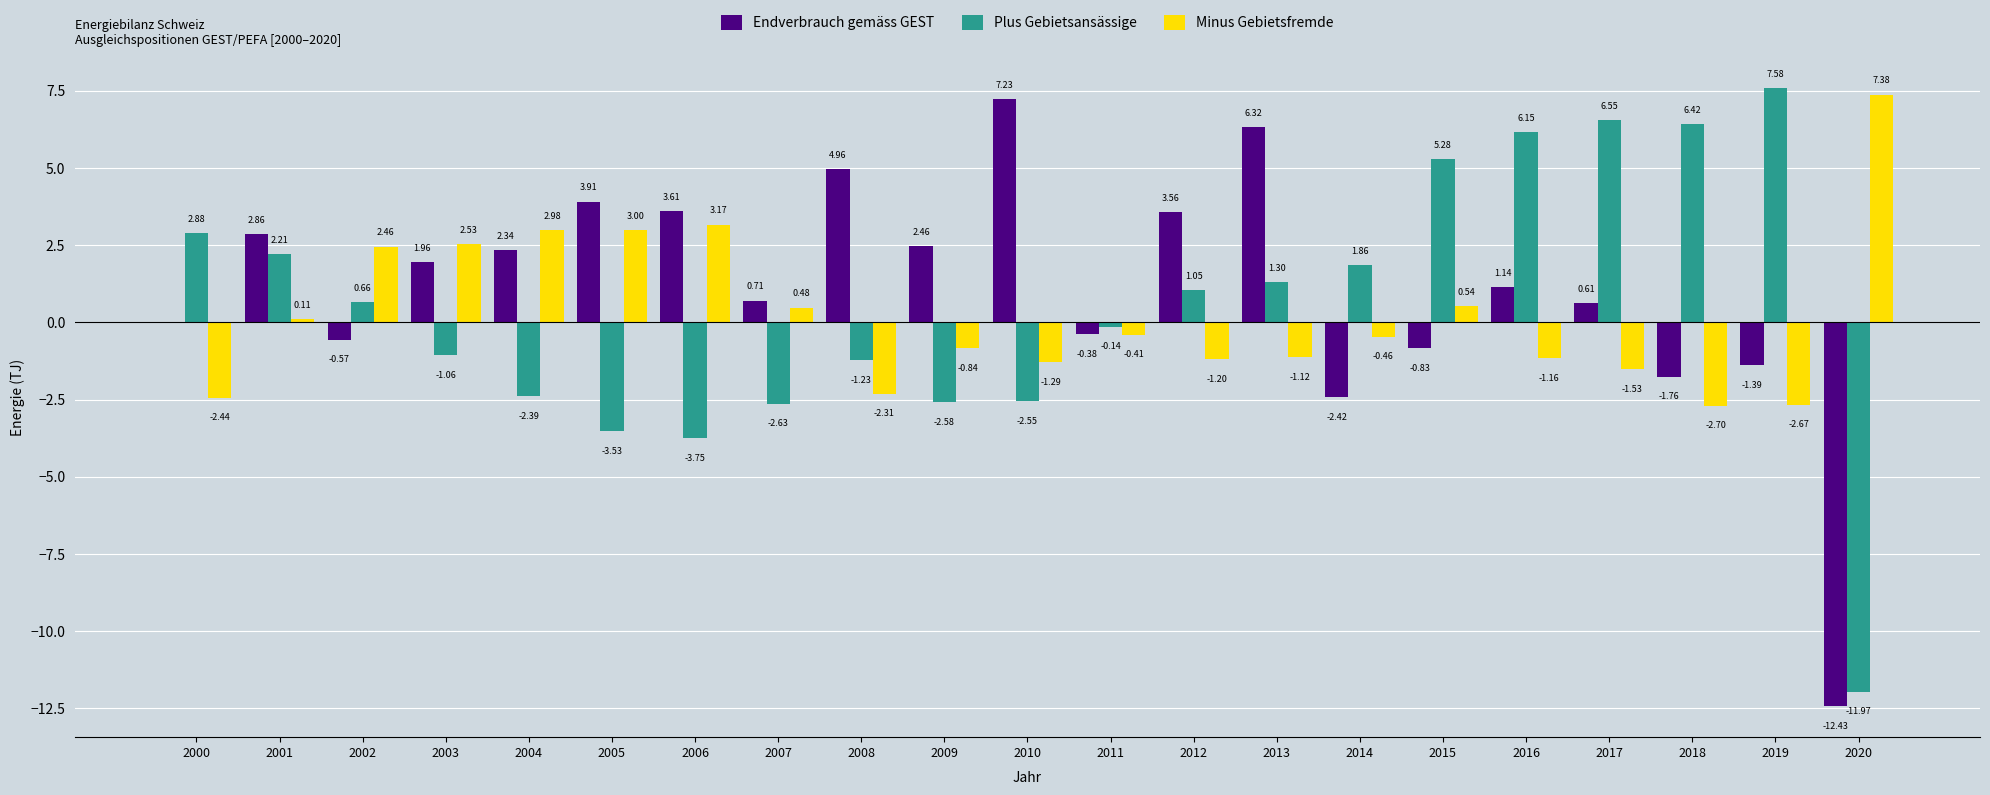

Between 2002 and 2006, which series saw the biggest shift?

Plus Gebietsansässige